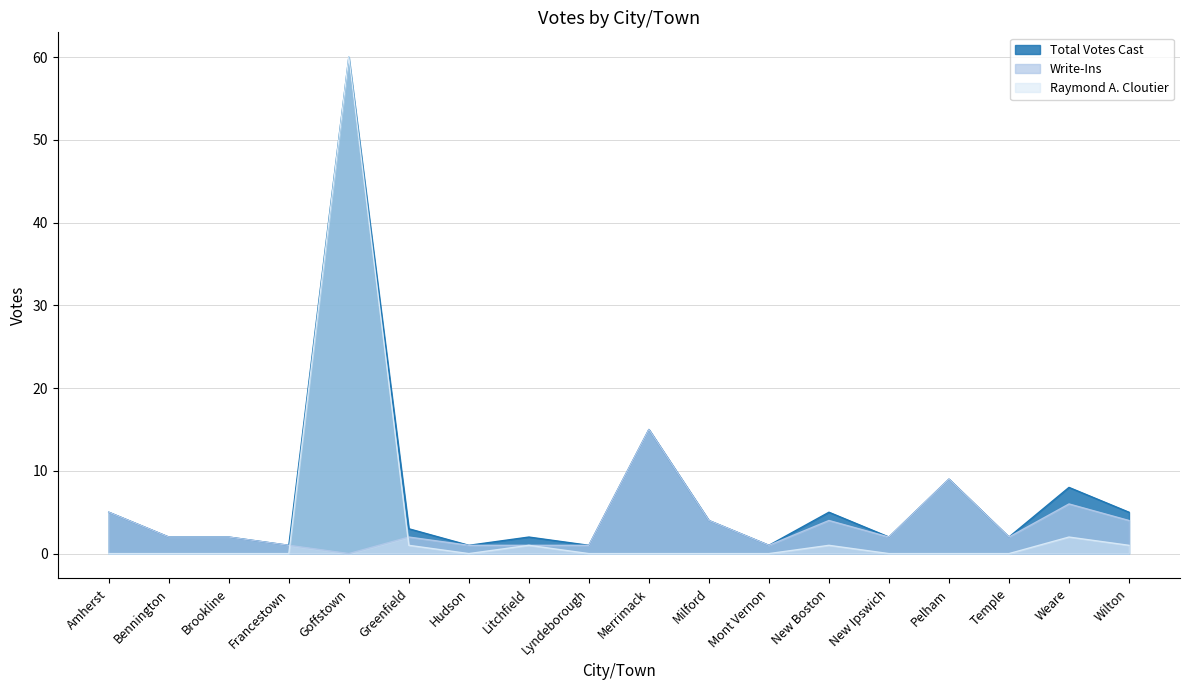

What is the greatest value displayed?

60